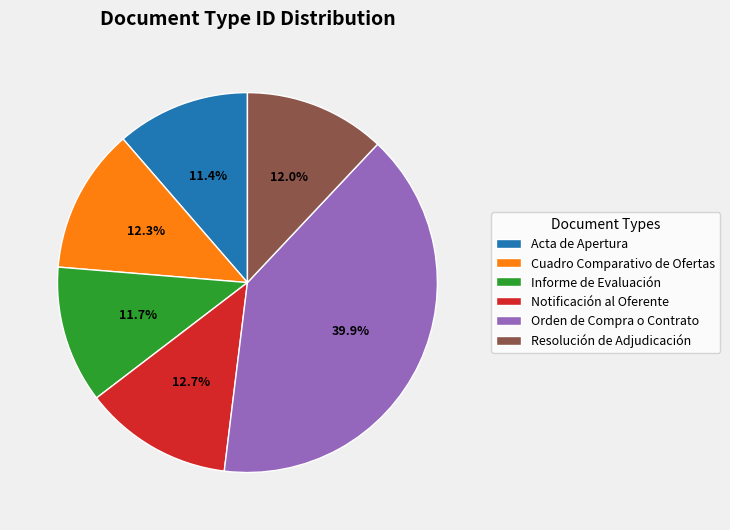

Is Notificación al Oferente the majority of the pie?

No